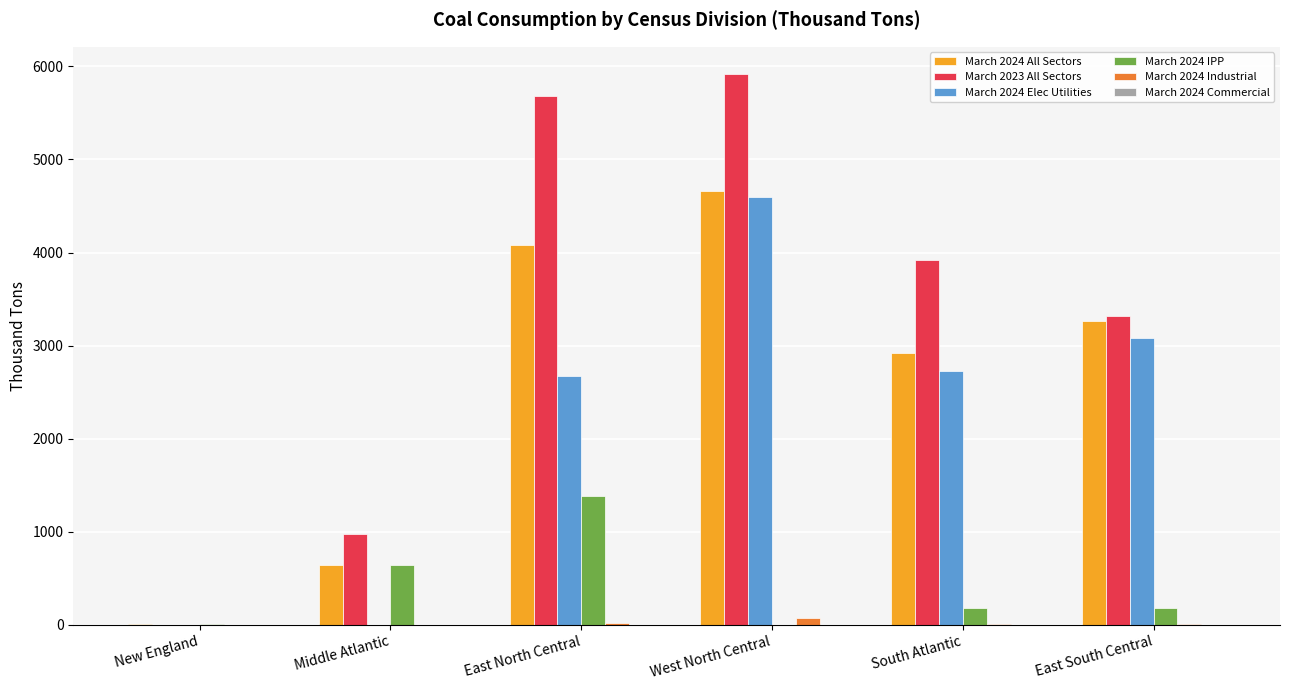

How many distinct data groups are displayed?

6